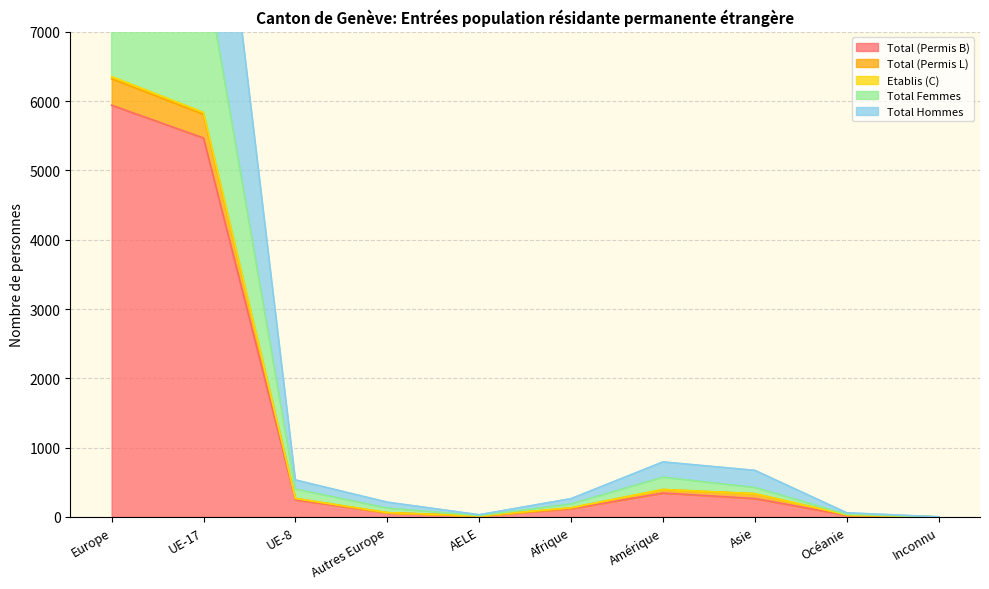

Which label corresponds to the smallest value in the chart?

Inconnu